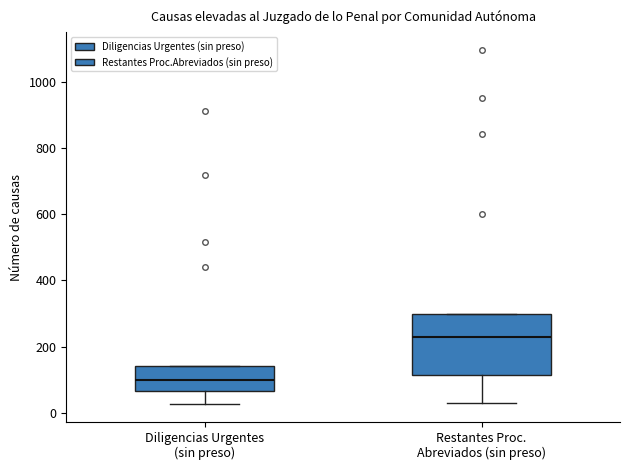

Comparing the boxes themselves (not the whiskers), which one is the tallest?

Restantes Proc. Abreviados (sin preso)